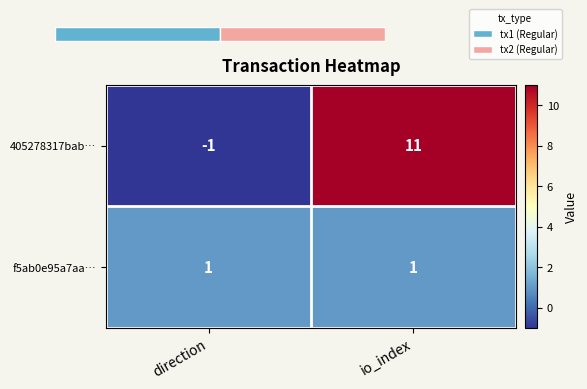

What is the sum of all f5ab0e95a7aa… values?

2